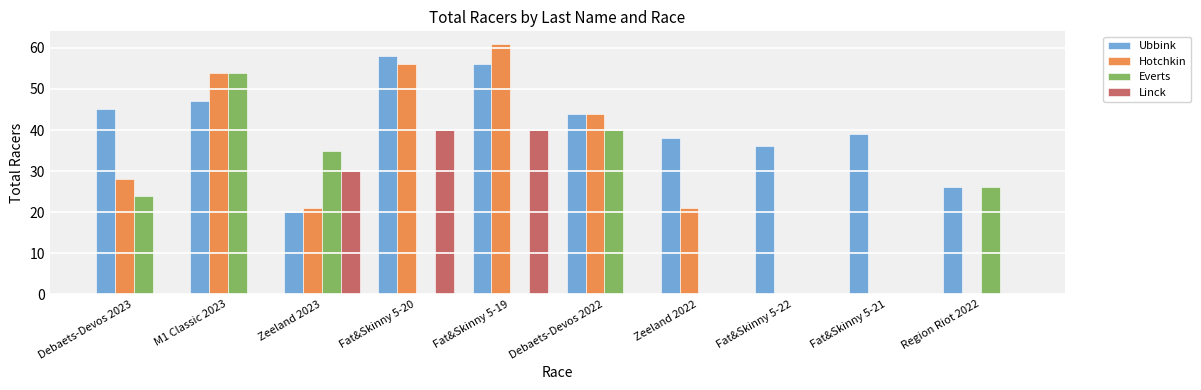

Read the Everts value at Debaets-Devos 2023.

24